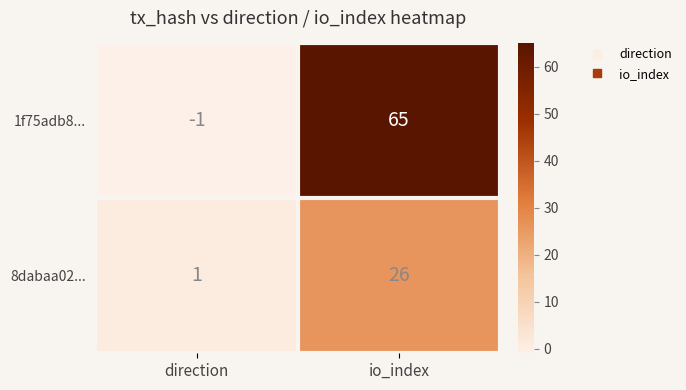

What is the difference between the 8dabaa02... values at direction and io_index?

25